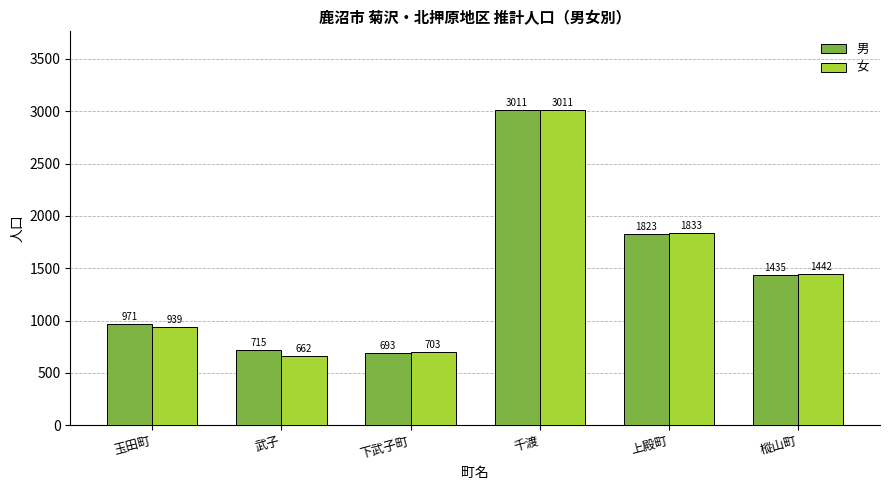

What is the value of the 女 bar at the 5th from the left?

1833